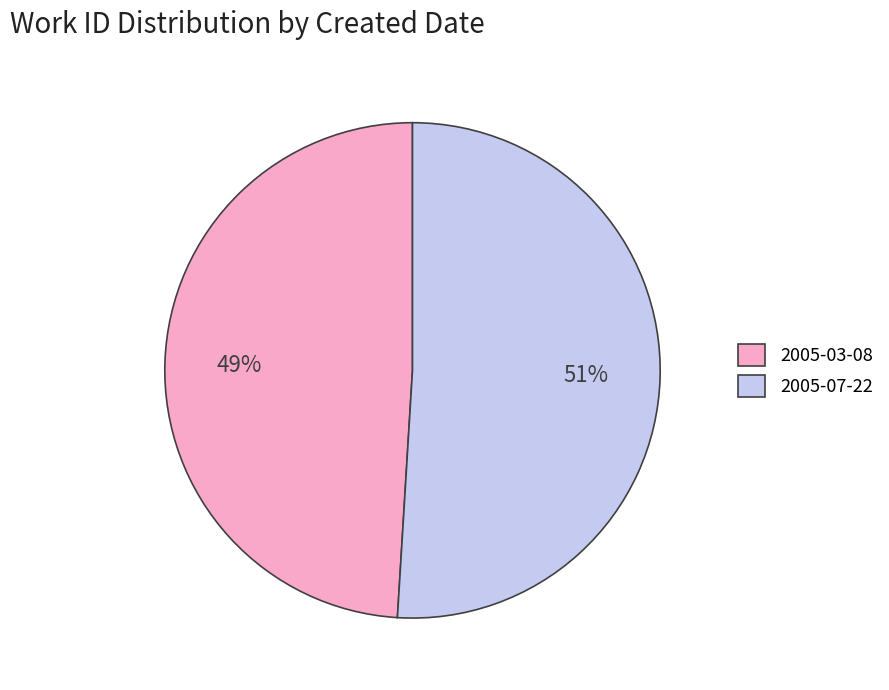

To the nearest percent, what percentage of the pie is 2005-03-08?

49%